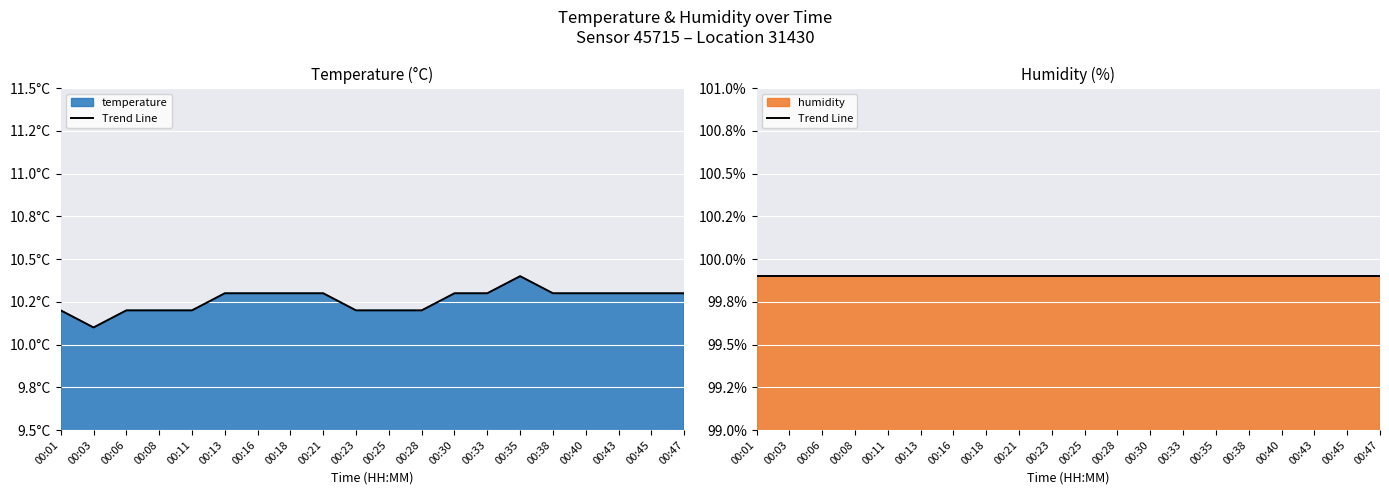

Count the values in the range 10 to 11.

20